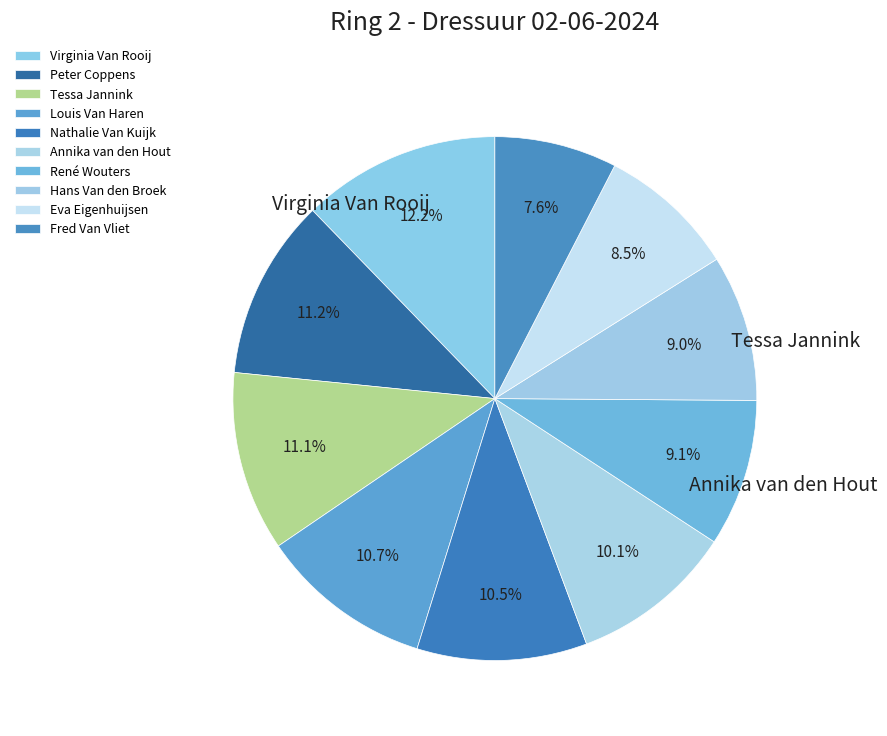

What percentage is the Peter Coppens slice, to the nearest percent?

11%